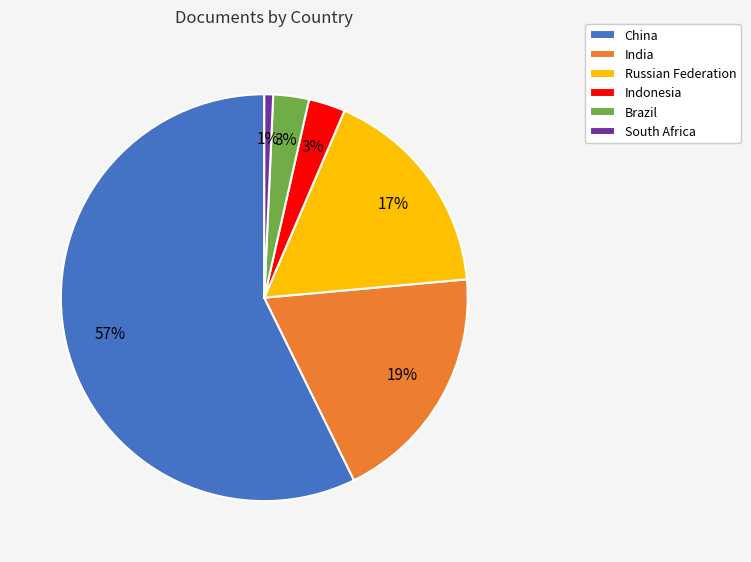

What is the smallest slice in the pie chart?

South Africa